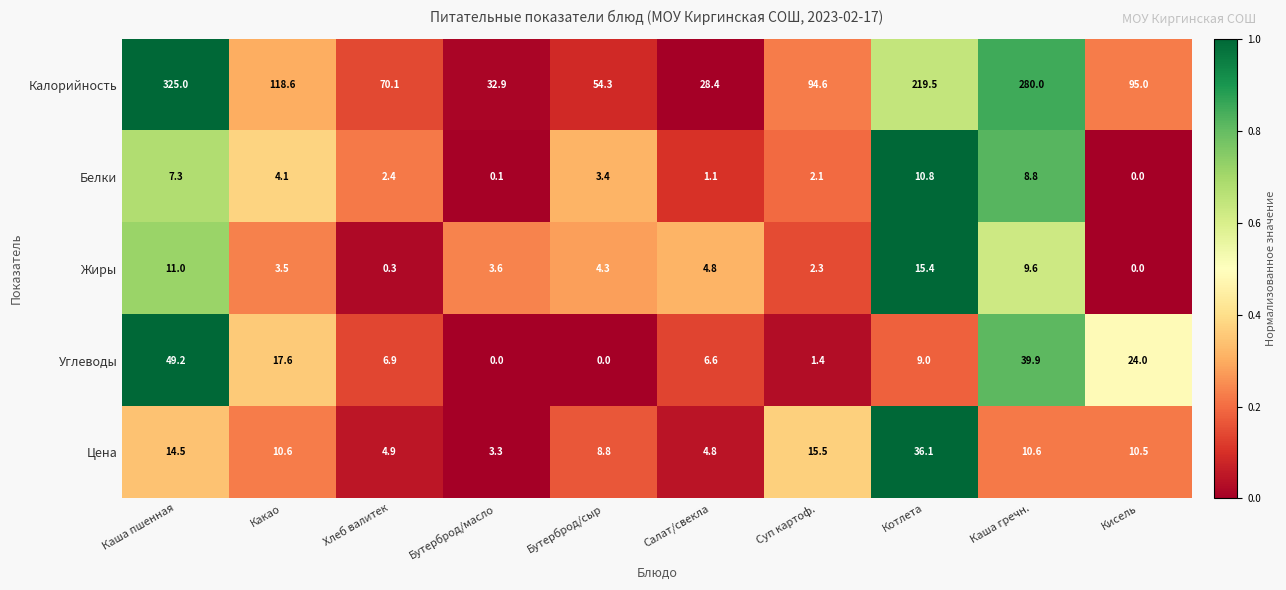

At which label is Жиры closest to 7?

Салат/свекла